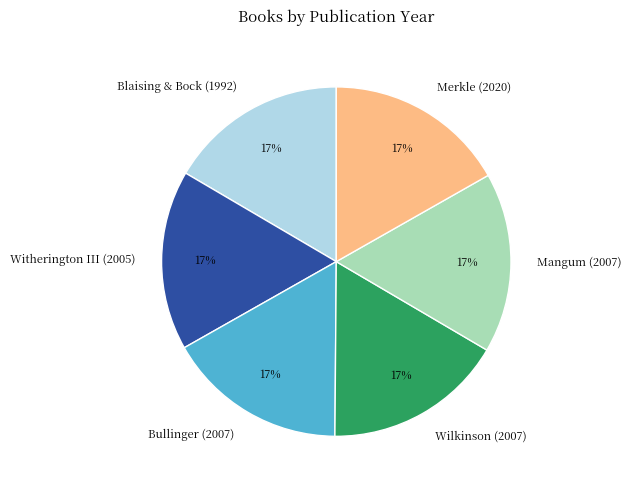

Approximately how many times larger is the value at Mangum (2007) compared to Merkle (2020)?

1.0